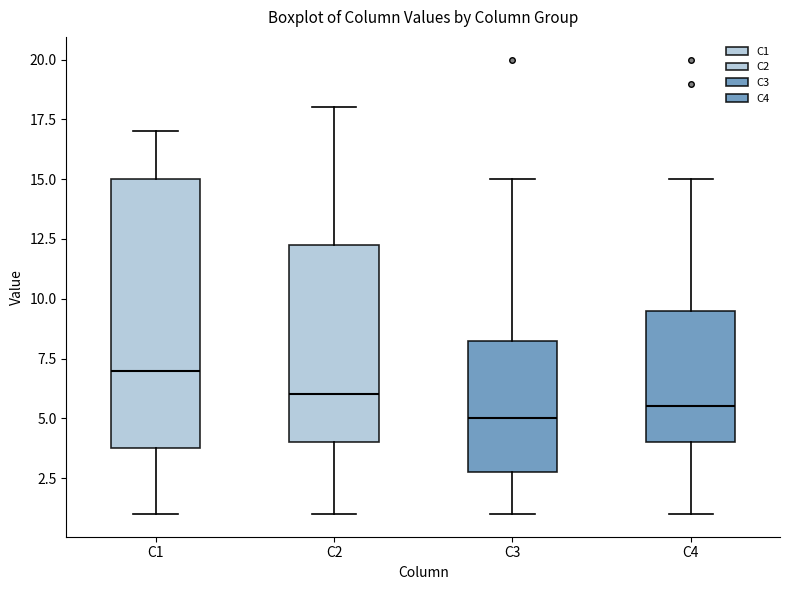

Where does the lower whisker of the box for C1 end on the y-axis? The values are not printed on the chart, so give them approximately, as read against the axis.

1.0